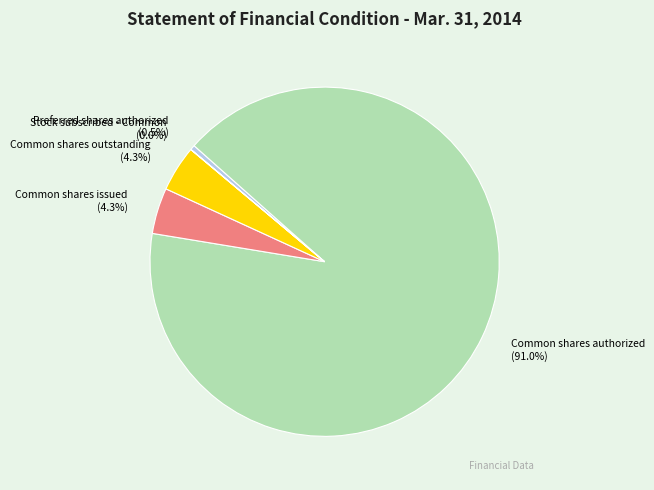

Which slice is the largest?

Common shares authorized